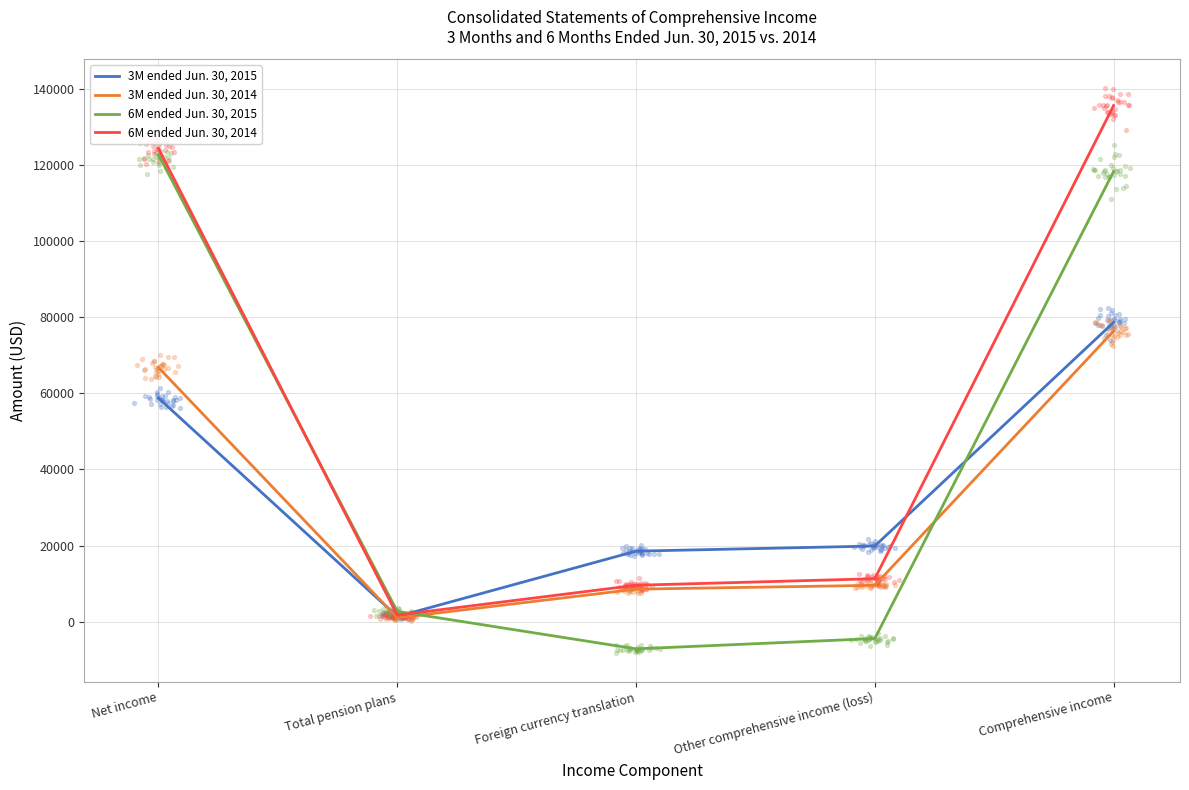

Which series has the largest total across all categories?

6M ended Jun. 30, 2014